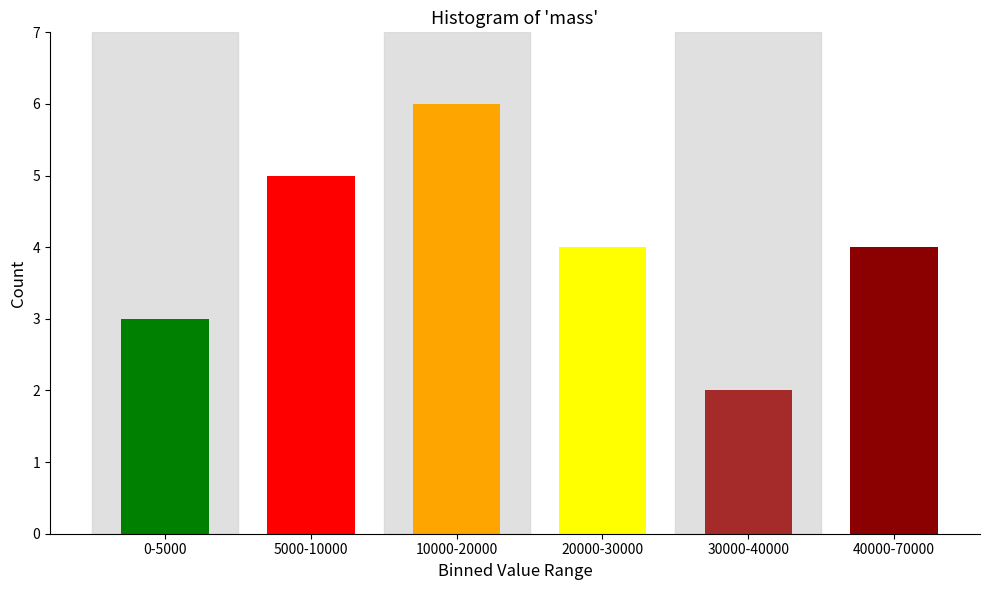

Reading left to right, list all the values displayed in this chart.

0-5000=3	5000-10000=5	10000-20000=6	20000-30000=4	30000-40000=2	40000-70000=4